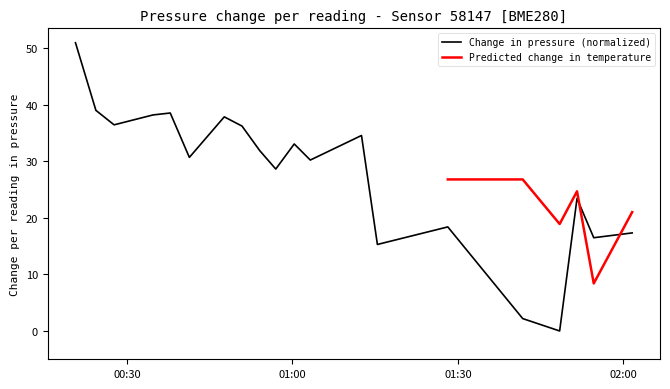

How many positive values are there?

19